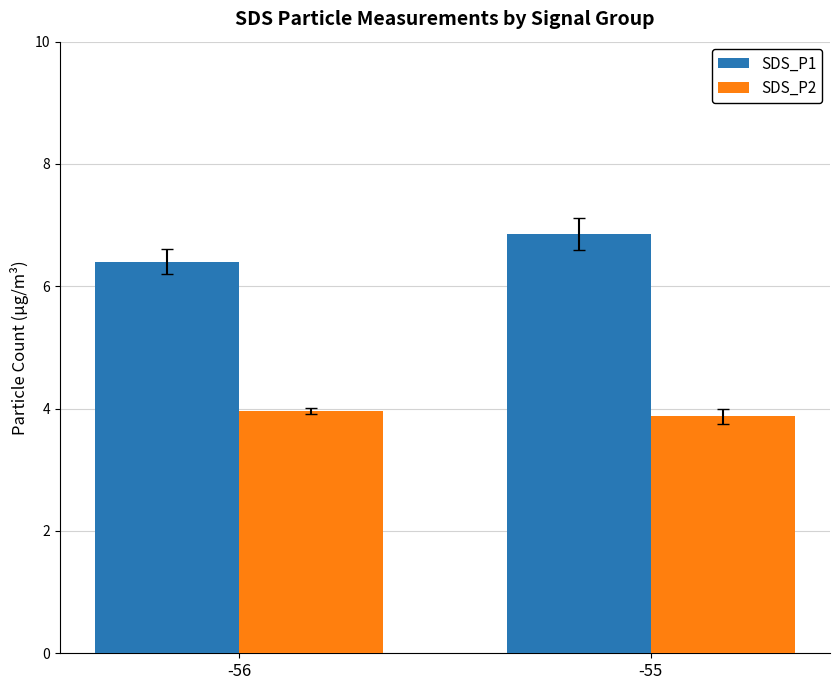

What is the average value of the SDS_P1 series?

6.6